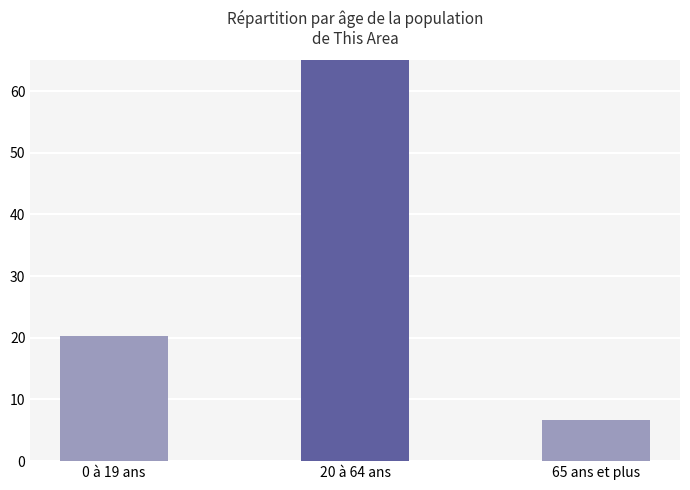

What is the average value?

33.3